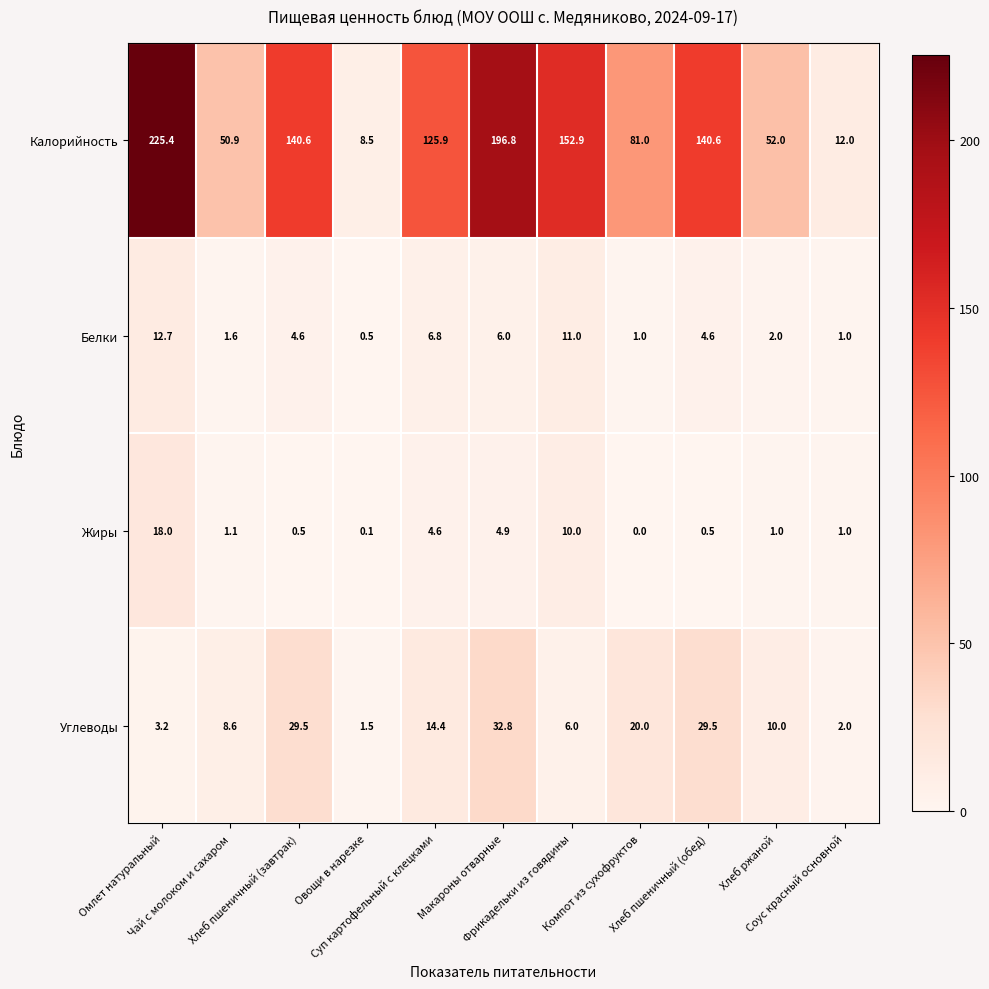

Which series has the largest total across all categories?

Калорийность